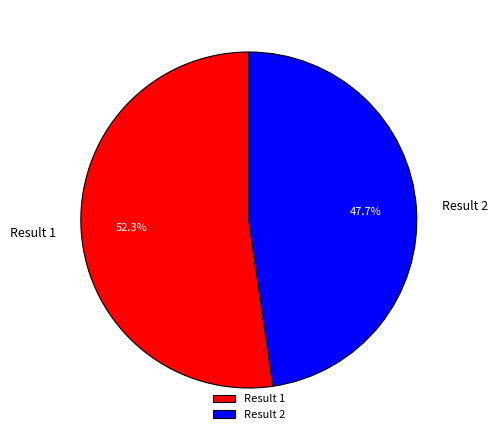

Between Result 1 and Result 2, which is larger?

Result 1